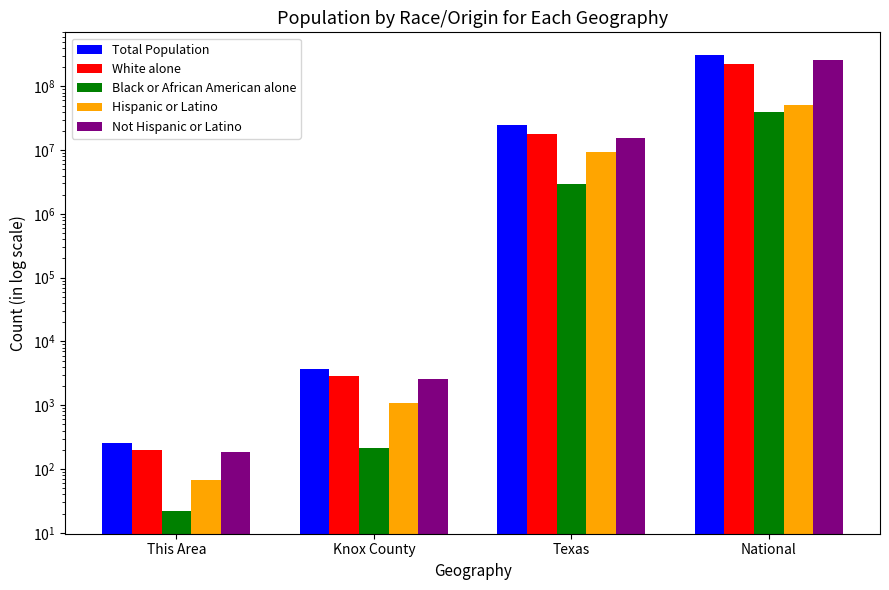

What is the spread (max minus min) of values at Knox County?

3505